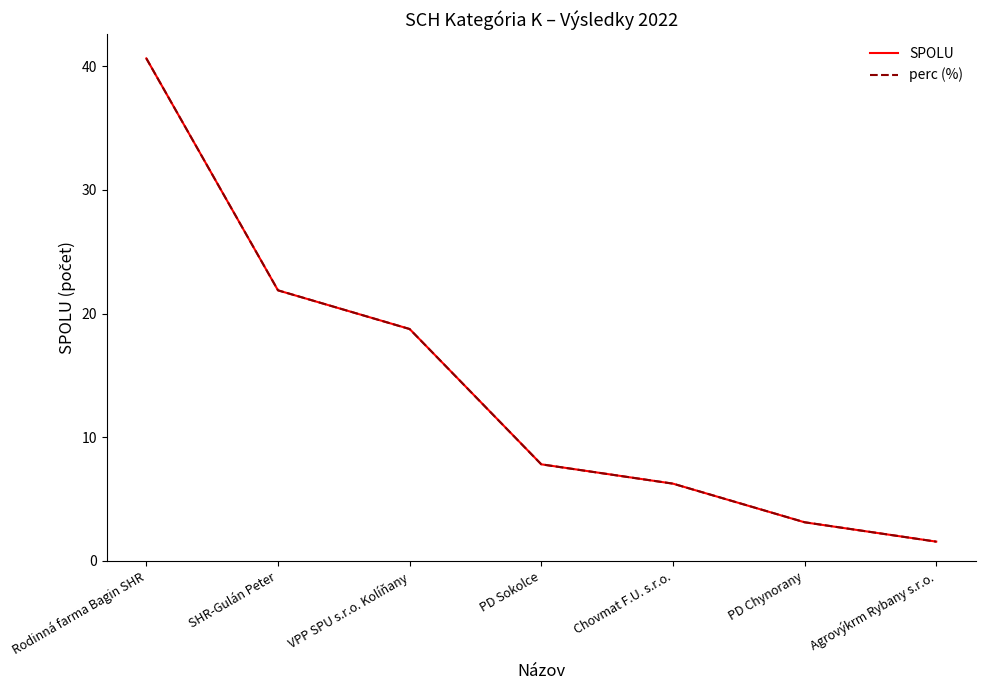

Is this an area chart (filled region under the line)?

No